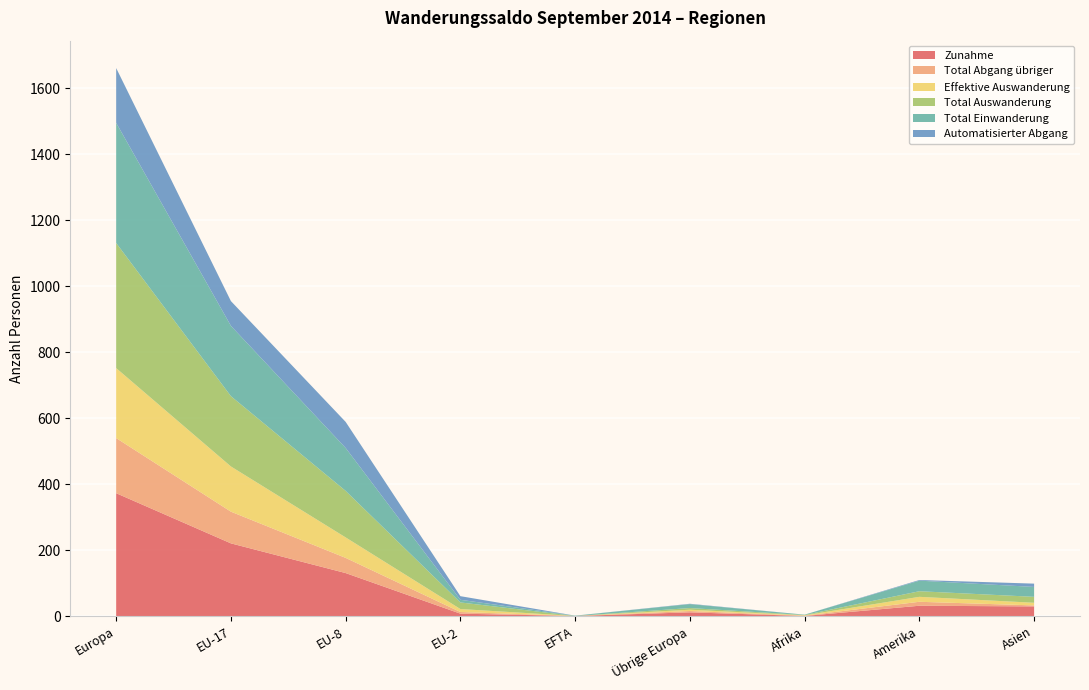

Reading left to right, extract all data points from this chart.

Zunahme: 373	221	131	8	1	12	1	32	30
Total Abgang übriger: 167	96	46	5	0	4	1	12	3
Effektive Auswanderung: 212	137	62	9	0	4	1	15	8
Total Auswanderung: 379	213	141	20	0	5	1	17	18
Total Einwanderung: 364	213	130	8	1	12	1	32	30
Automatisierter Abgang: 166	75	79	11	0	1	0	2	10